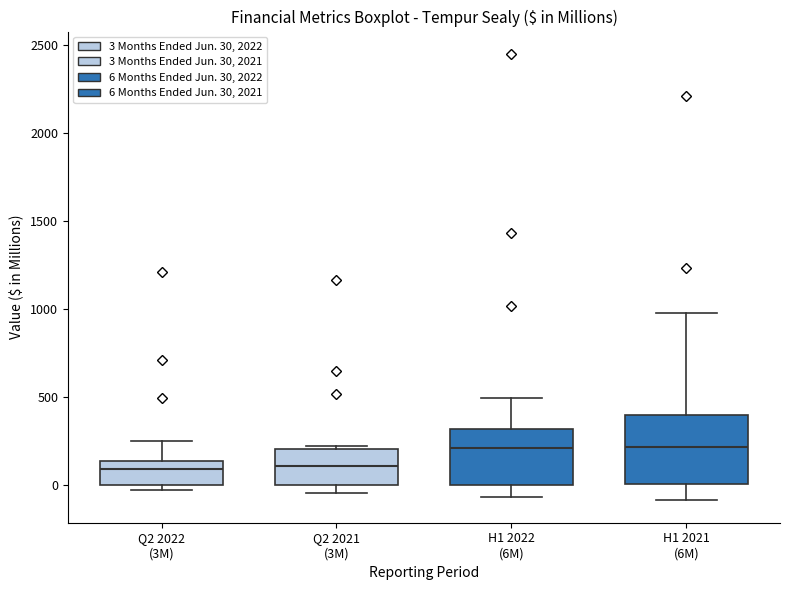

Reading left to right, read every box against the y-axis: the position of its median line, the range the box covers, and the ends of its whiskers. The values are not printed on the chart, so give them approximately, as read against the axis.

Q2 2022 (3M): median 100, box 0 to 150, whiskers -50 to 250
Q2 2021 (3M): median 100, box 0 to 200, whiskers -50 to 200
H1 2022 (6M): median 200, box 0 to 300, whiskers -50 to 500
H1 2021 (6M): median 200, box 0 to 400, whiskers -100 to 1000